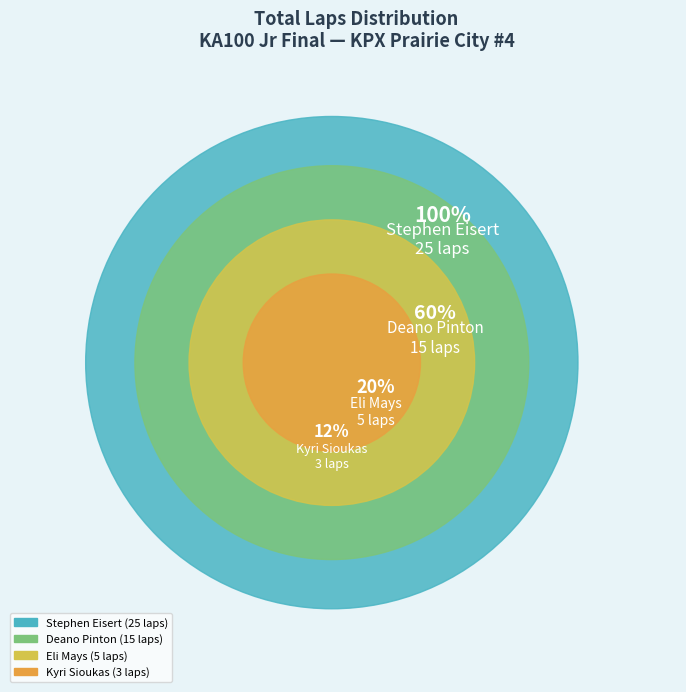

Between Stephen Eisert and Deano Pinton, which is larger?

Stephen Eisert